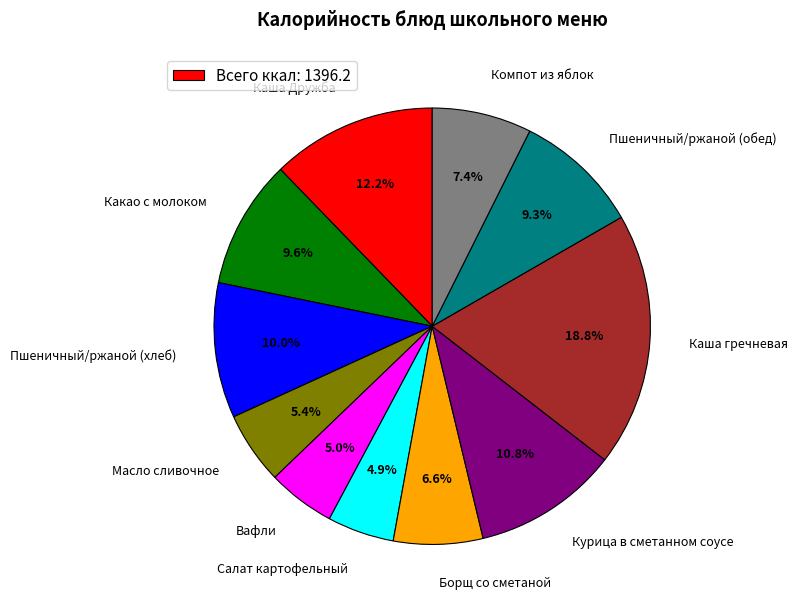

To the nearest percent, what is the combined percentage of Вафли and Компот из яблок?

12%